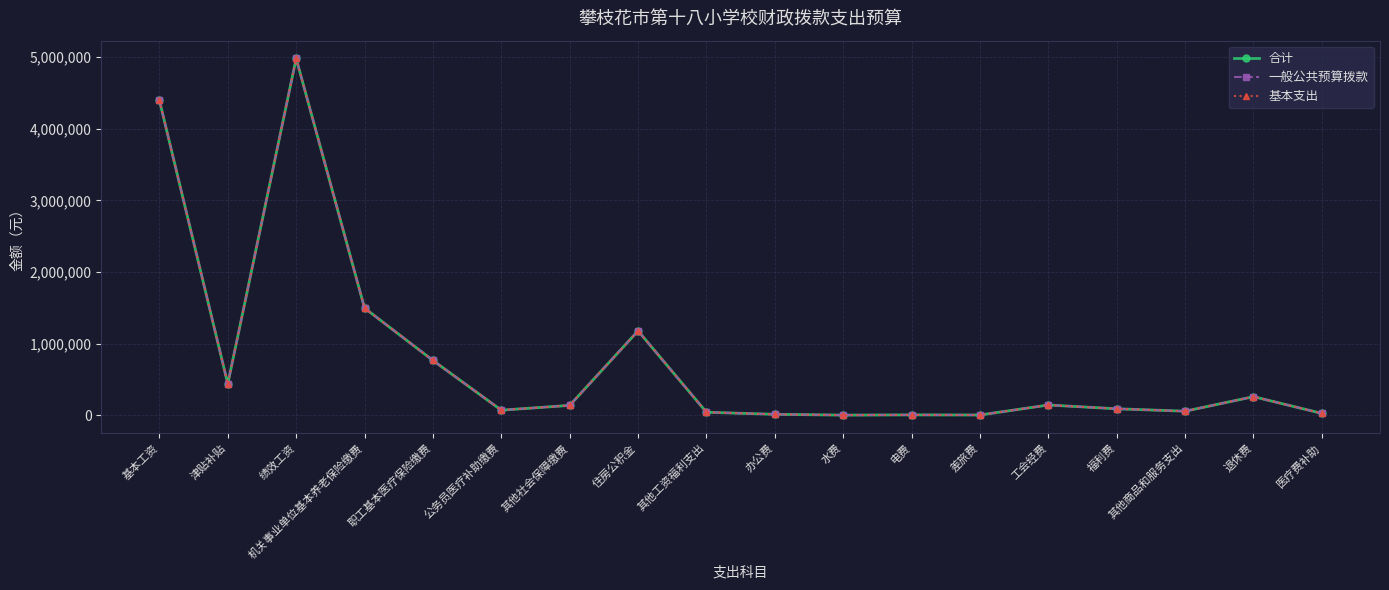

Is this an area chart (filled region under the line)?

No